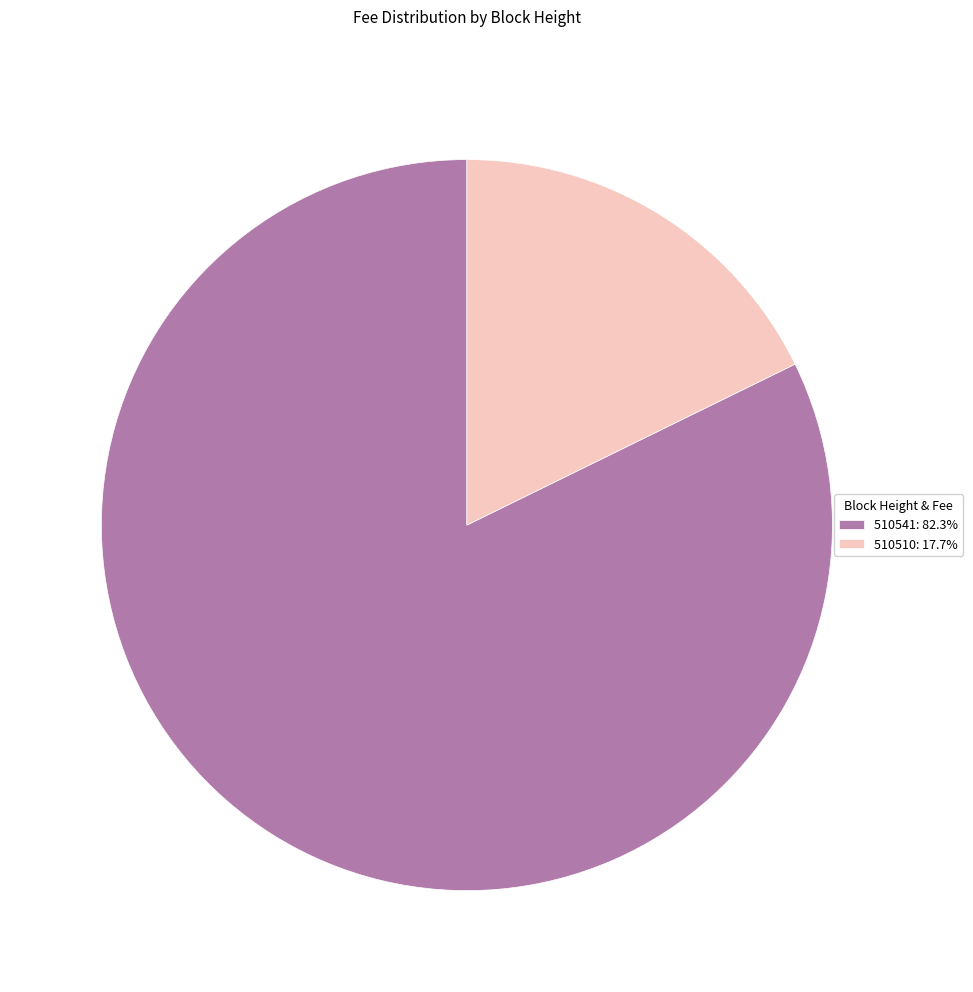

Combined, do 510510: 17.7% and 510541: 82.3% account for over 50%?

Yes